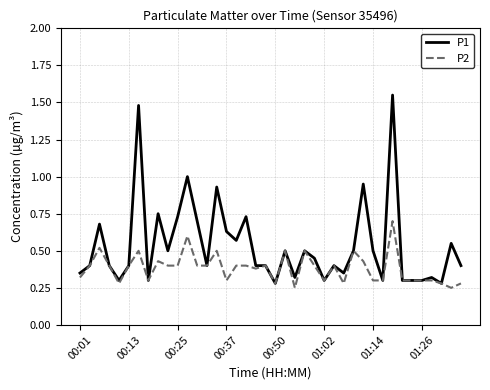

Which series has the largest range (max minus min)?

P1